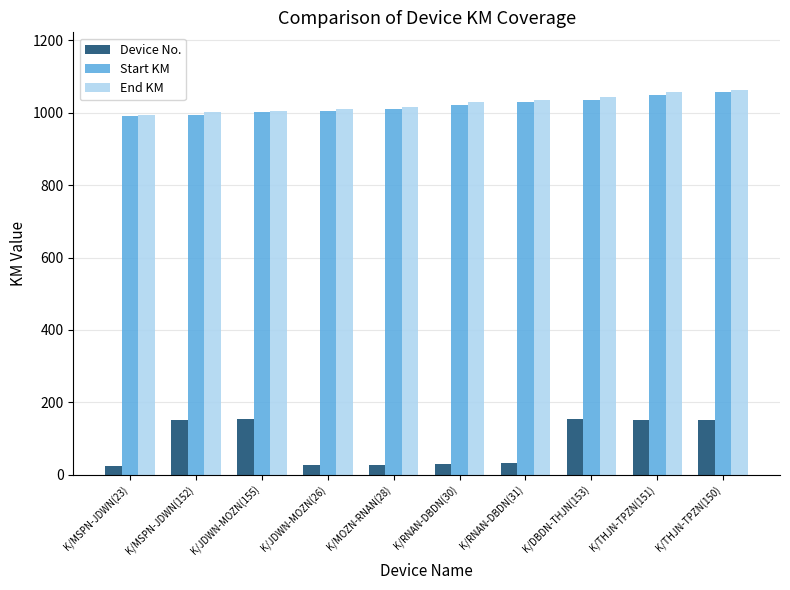

Which series has the widest spread of values?

Device No.